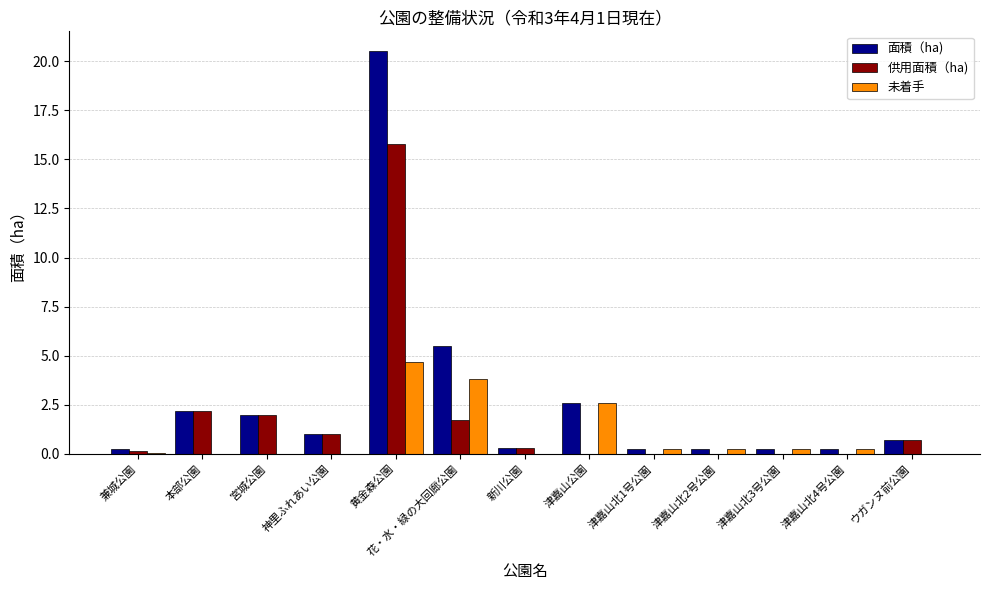

The value of 面積（ha) at 花・水・緑の大回廊公園 is 8.8. True or false?

False